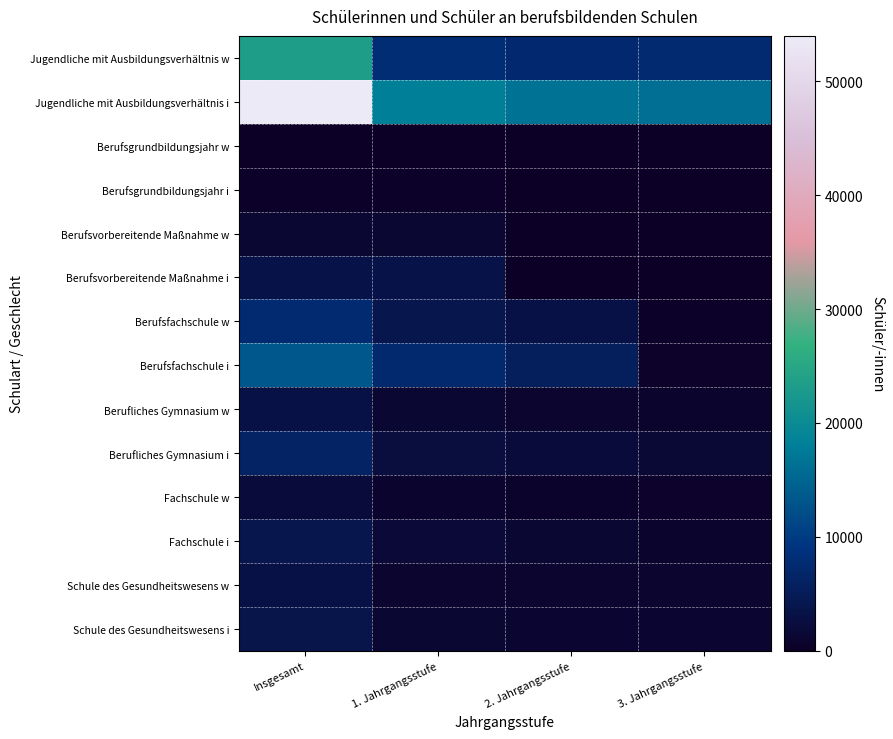

Count the number of data series in this chart.

14